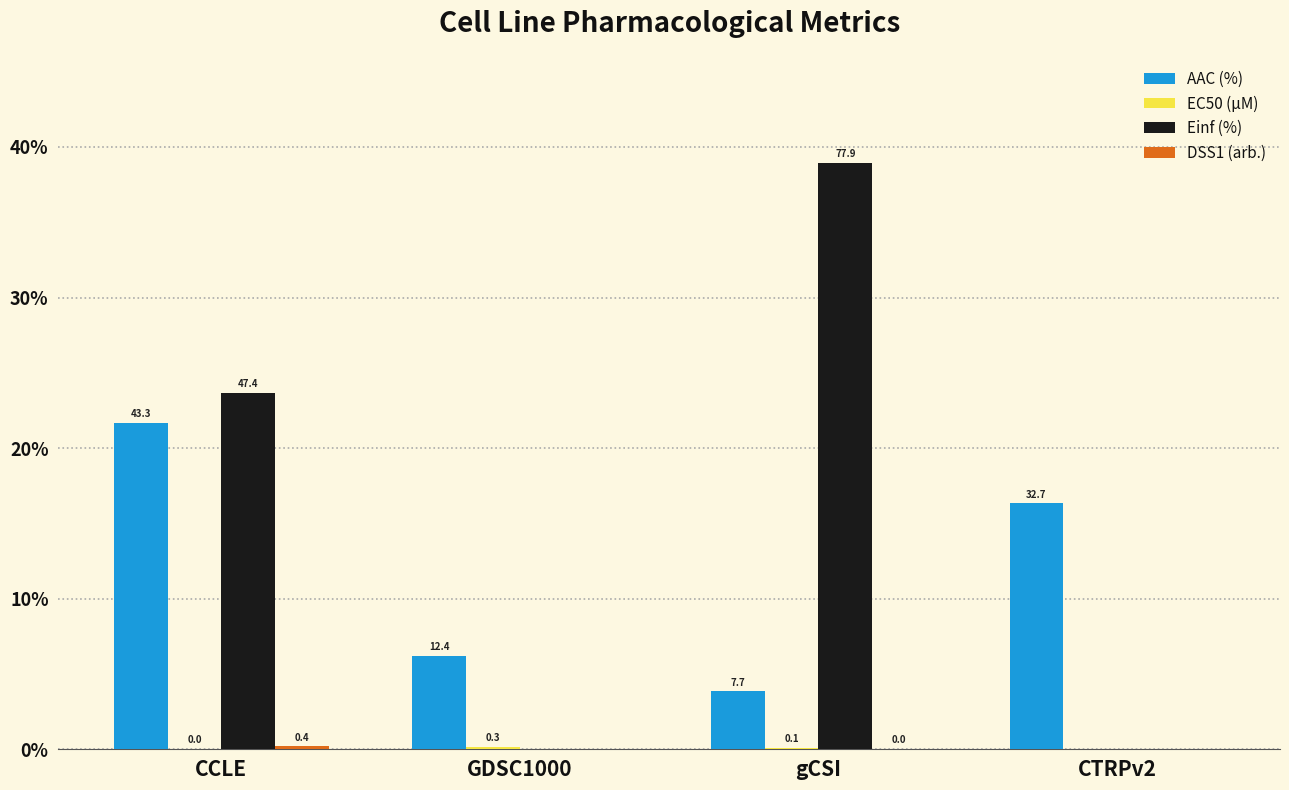

What is the sum of all Einf (%) values?

125.3